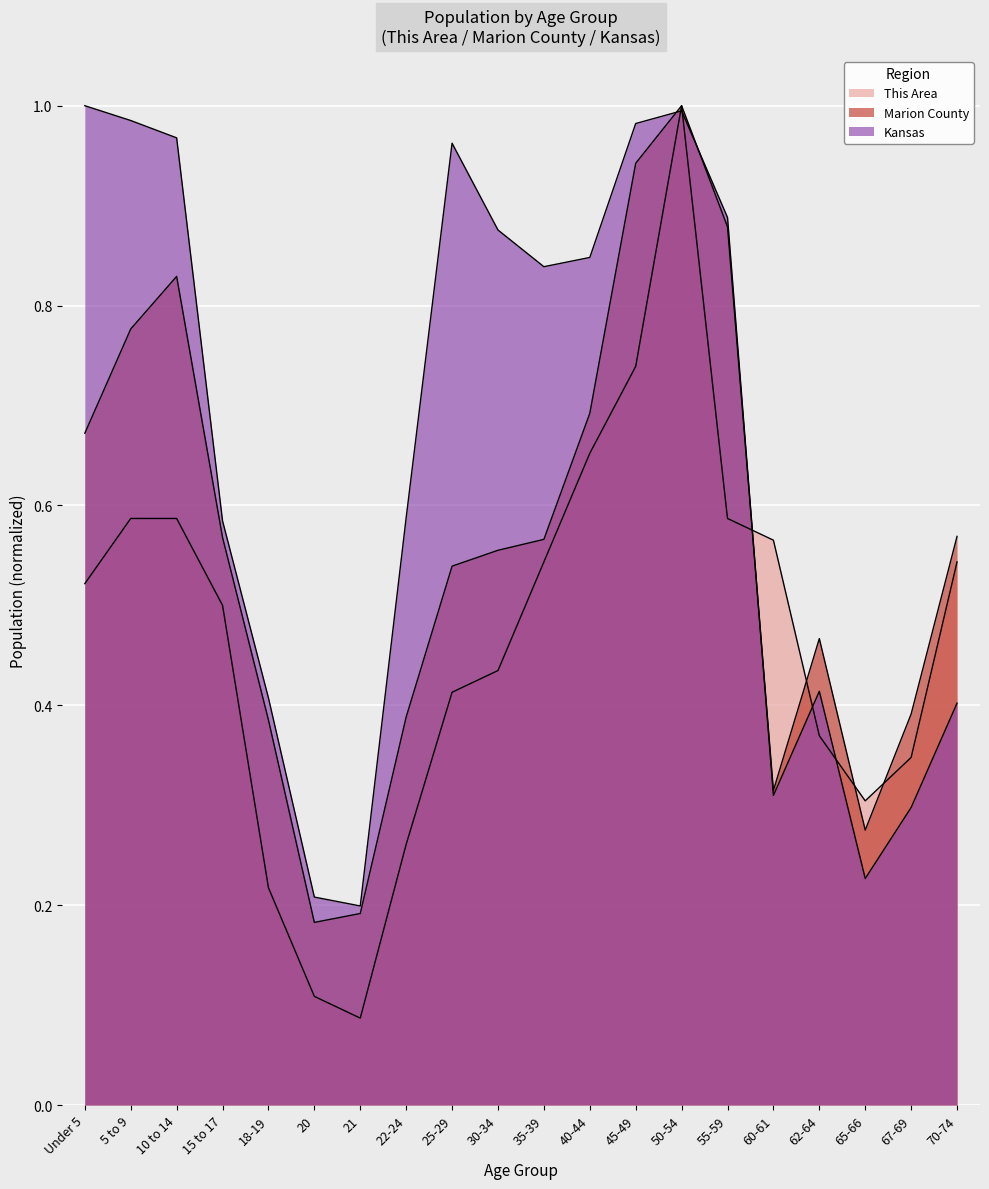

Rank the series at 25-29 from highest to lowest value.

Kansas, Marion County, This Area